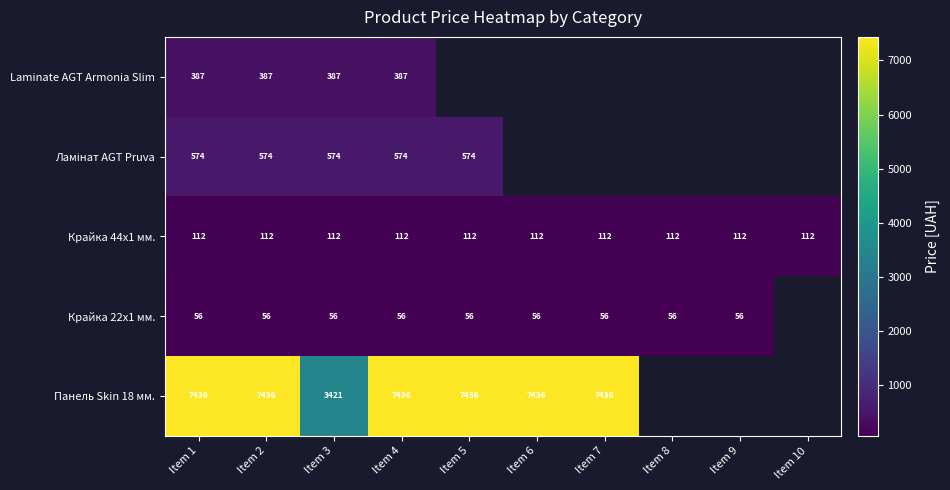

What is the smallest value displayed?

55.9